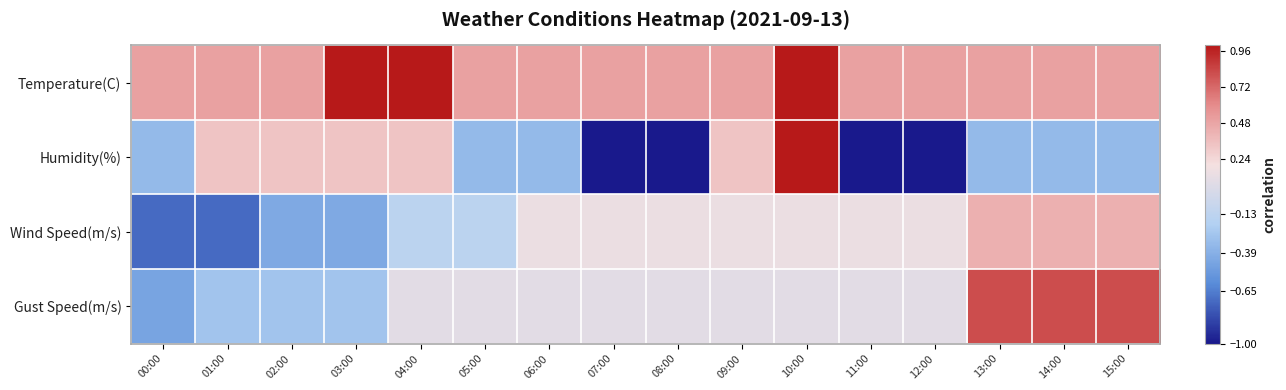

At how many categories does at least one series exceed 0?

16